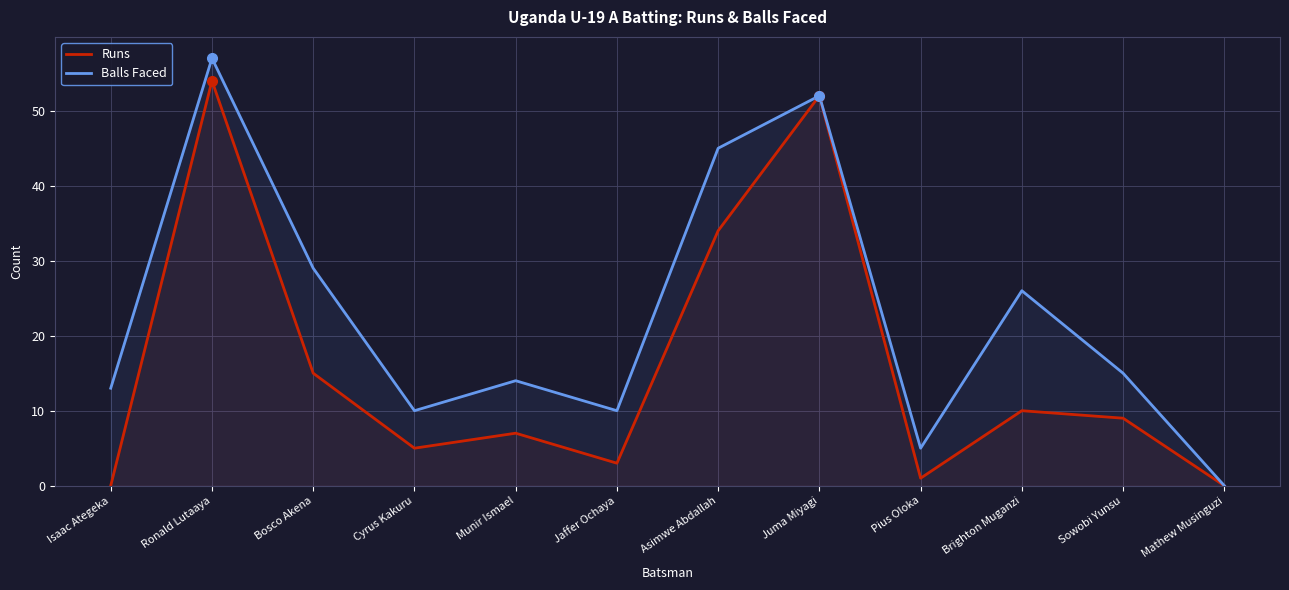

What is the difference between the second highest and minimum values in the Balls Faced series?

52